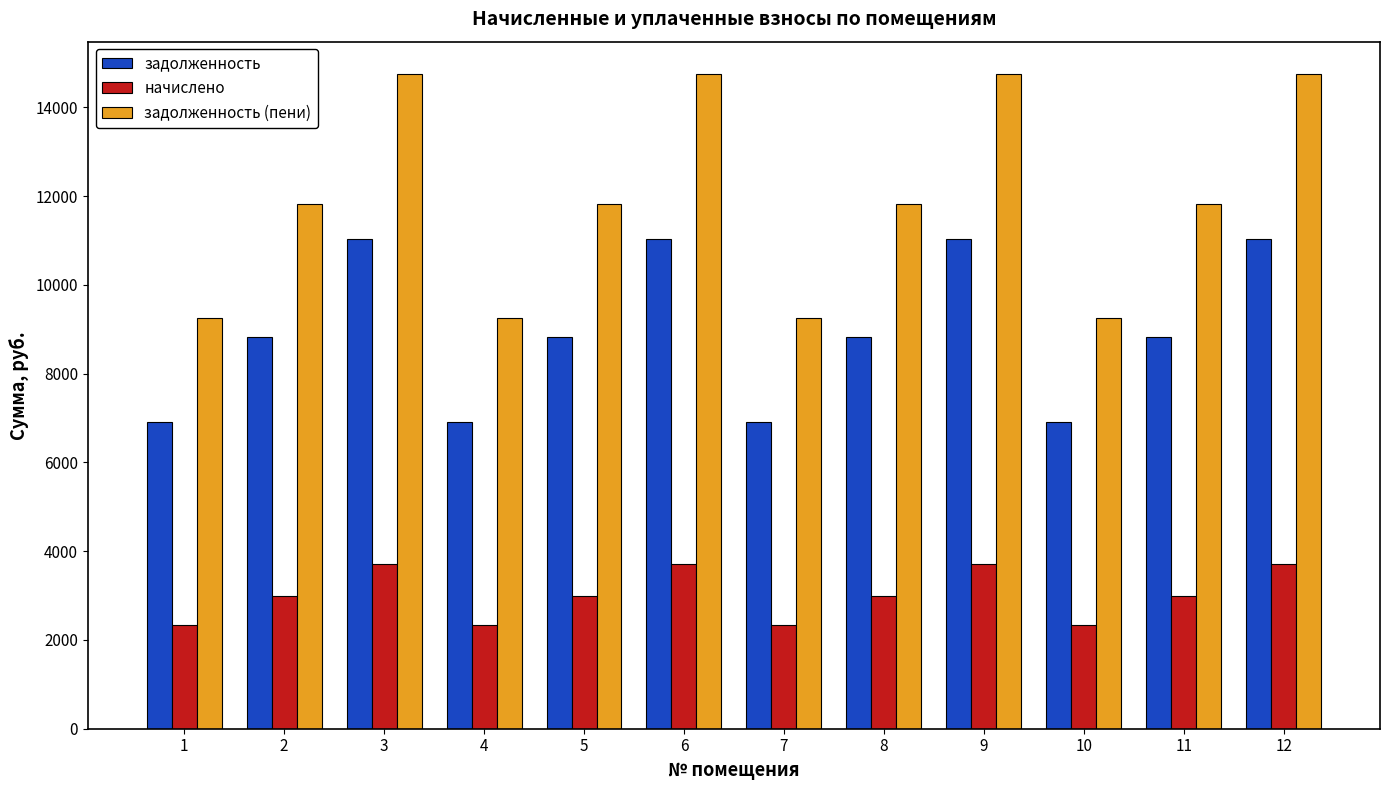

What is the difference between the highest and lowest values at 9?

11020.8